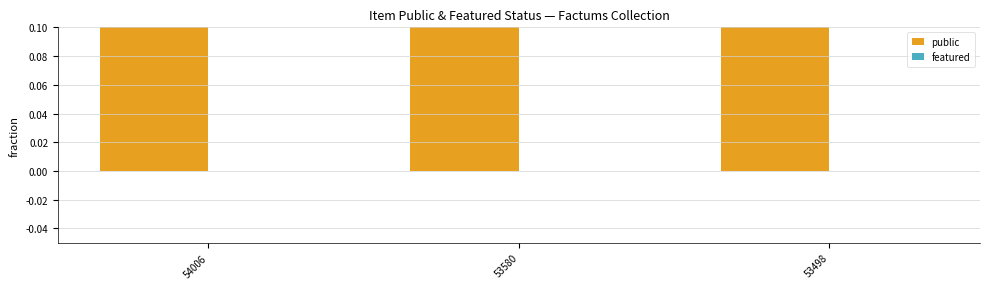

Rank the categories by public value from highest to lowest.

54006, 53580, 53498